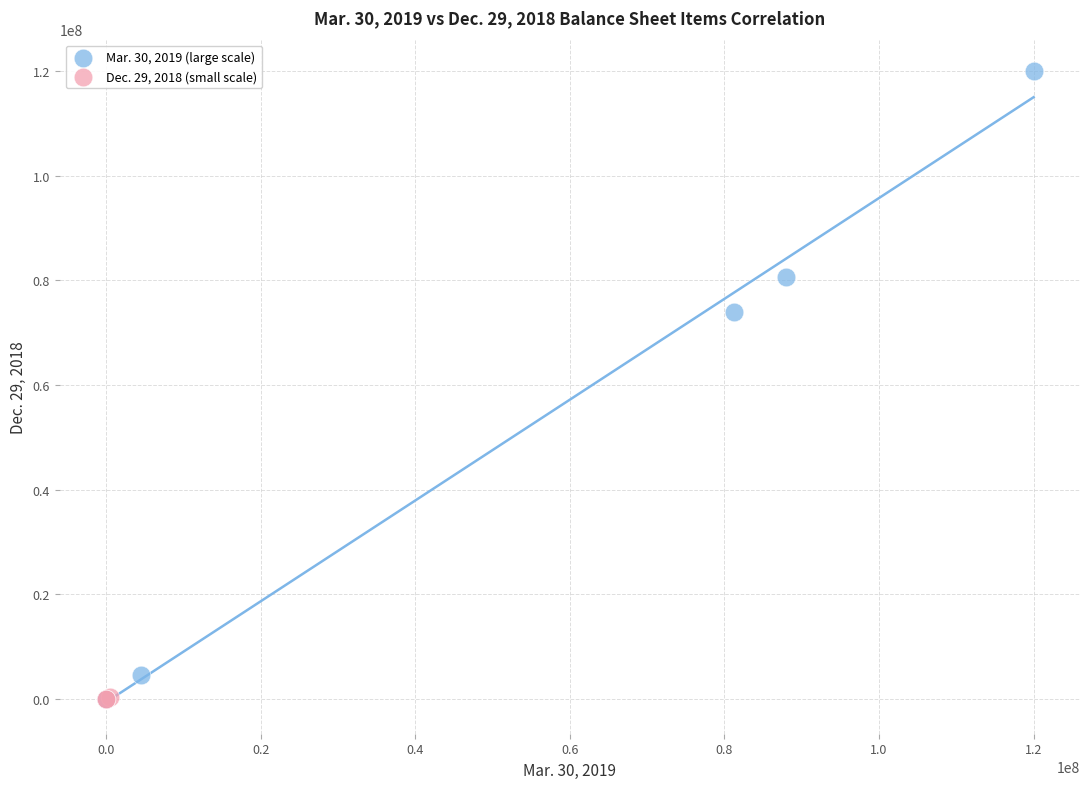

Which series has the widest spread of Y values?

Mar. 30, 2019 (large scale)